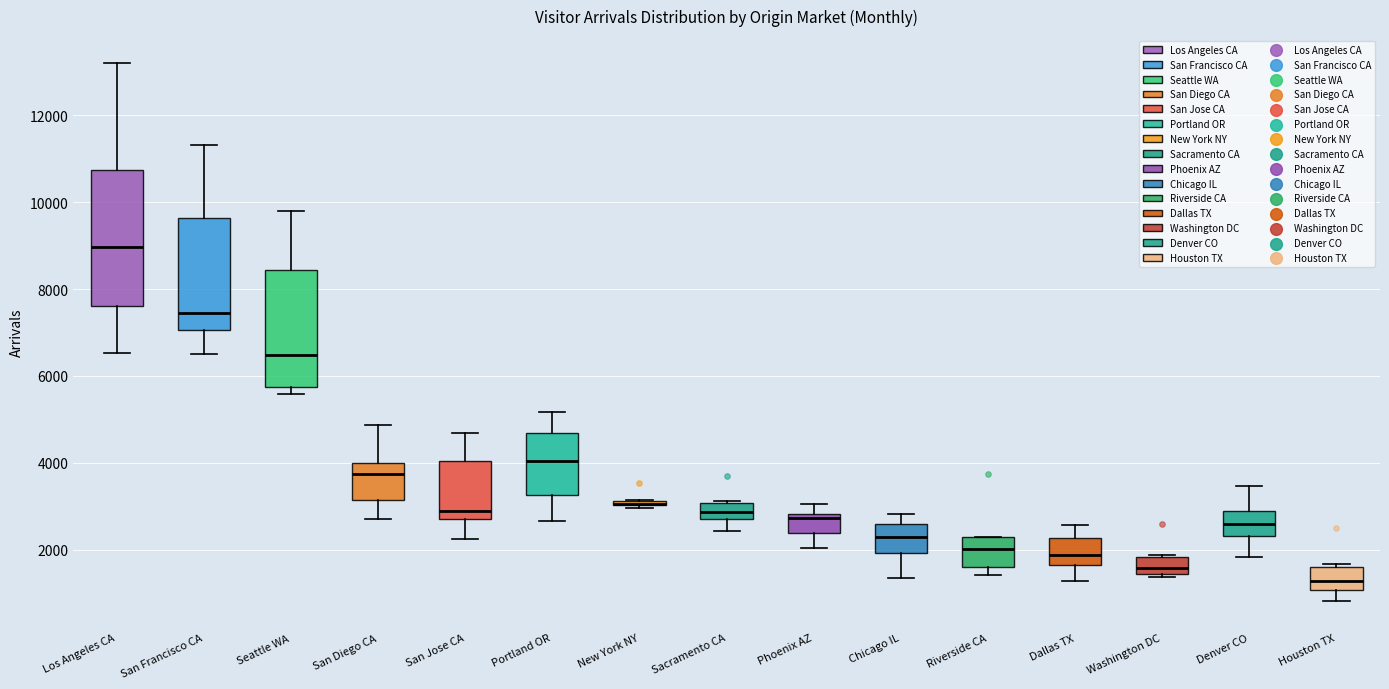

Where does the lower whisker of the box for San Jose CA end on the y-axis? The values are not printed on the chart, so give them approximately, as read against the axis.

2200